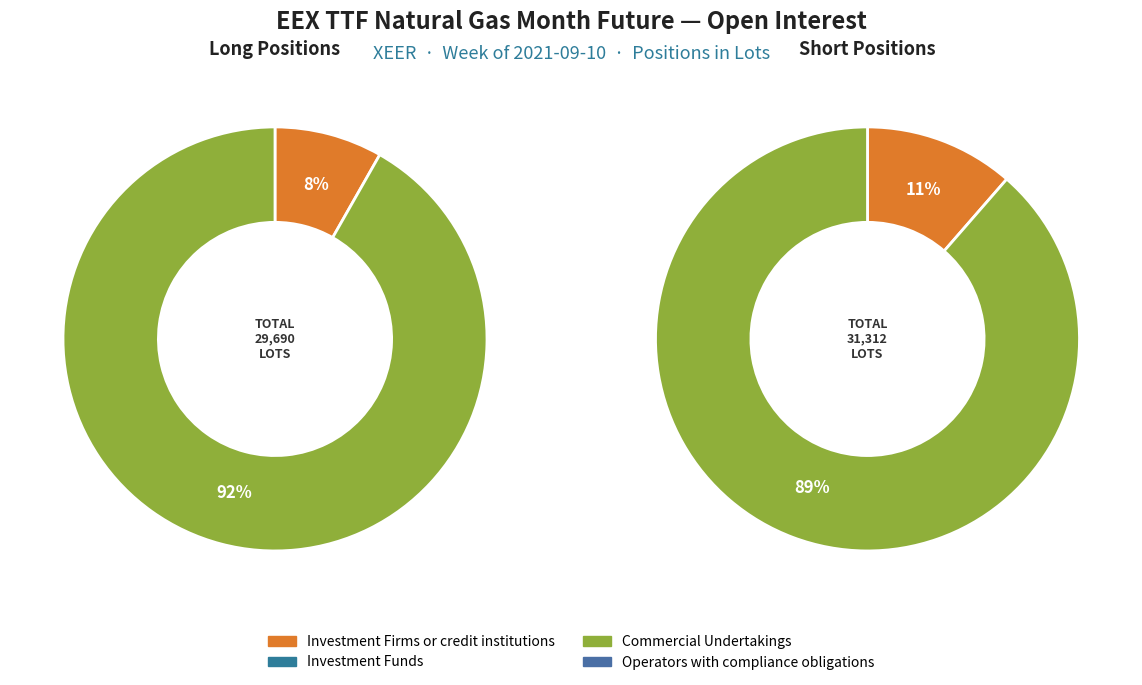

Which category has the smallest portion of the pie?

Investment Funds